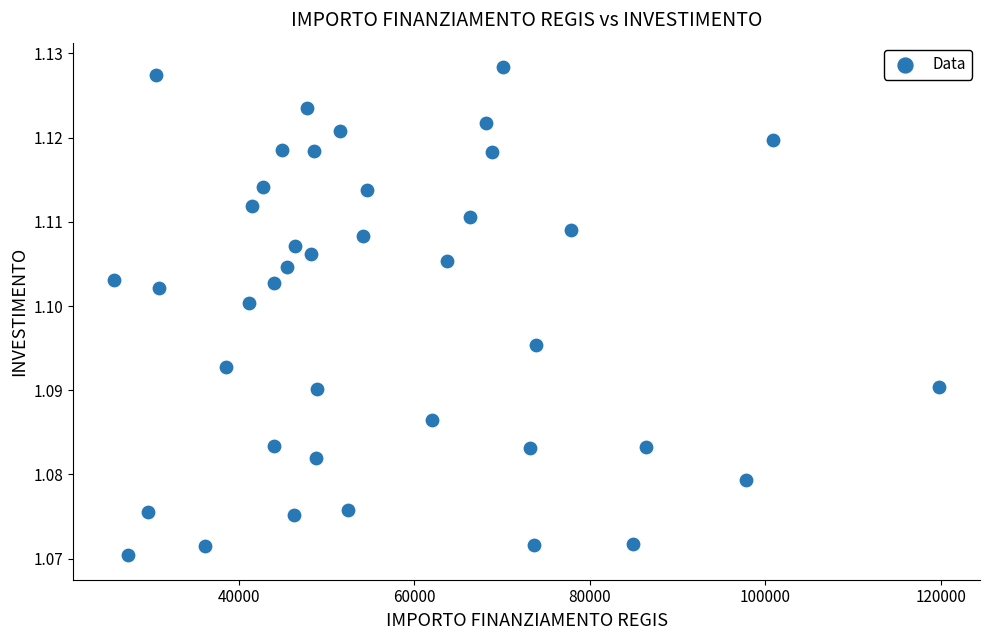

What is the range of X values (max minus min)?

93941.0